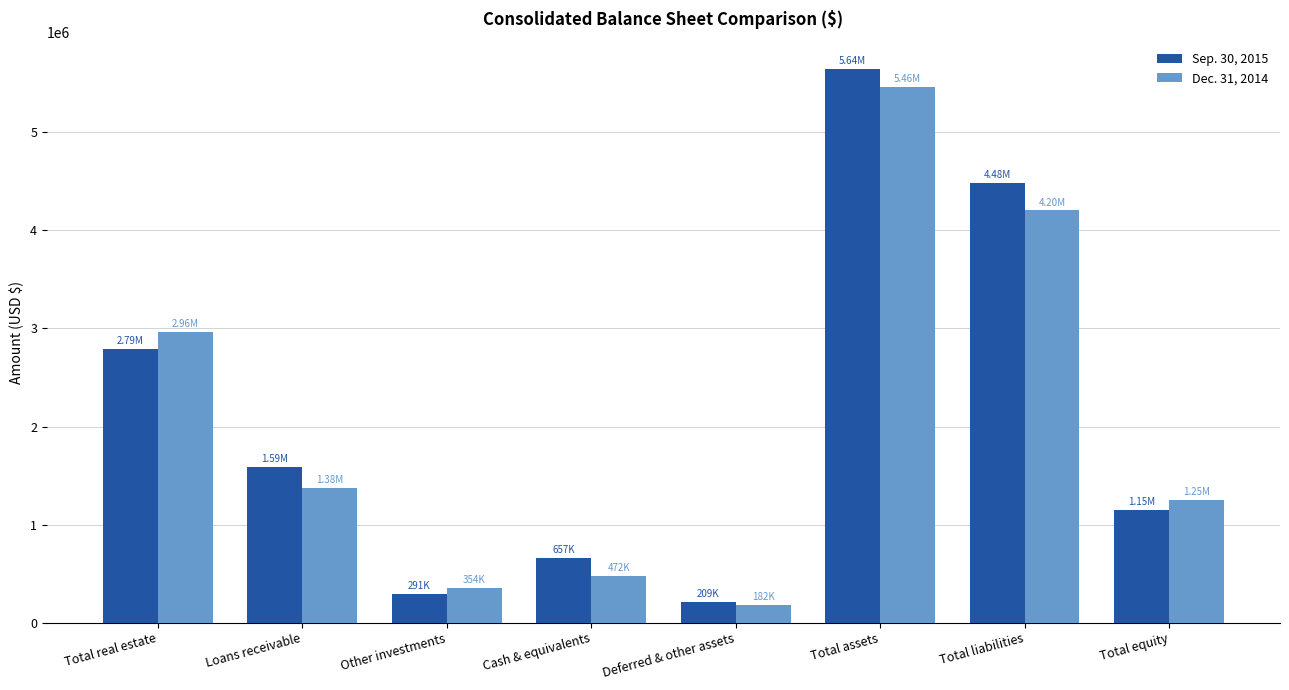

What is the average value of the Sep. 30, 2015 series?

2100400